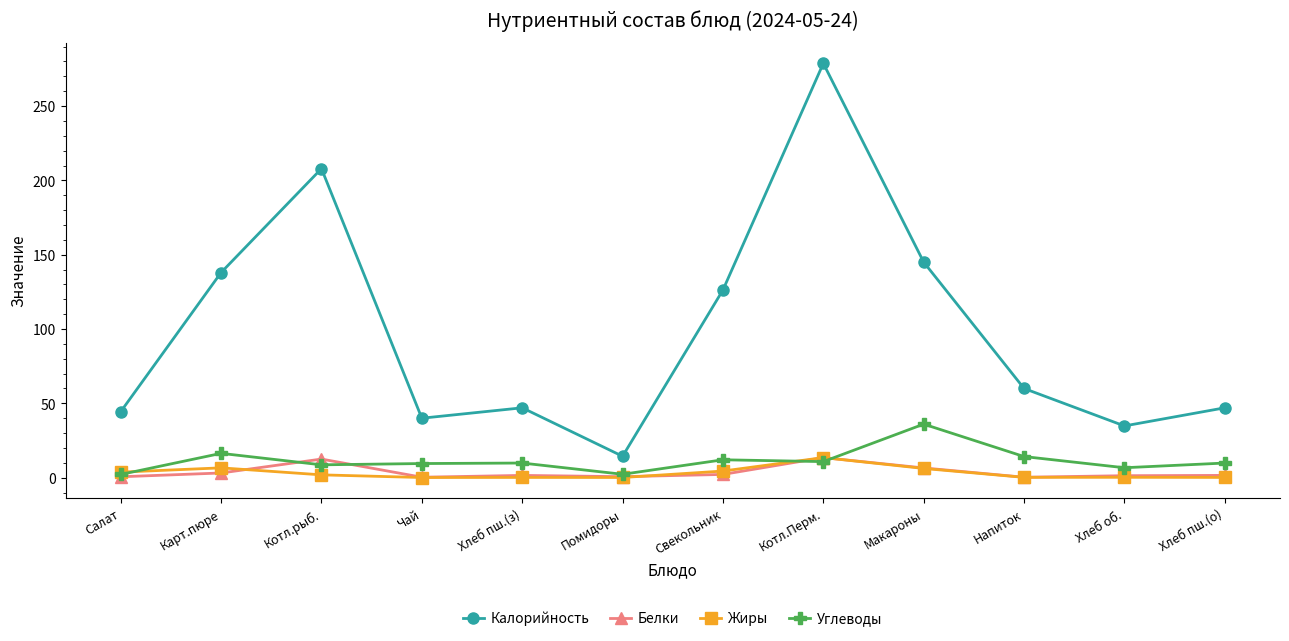

Is the value of Углеводы at Котл.рыб. greater than the value of Белки at Чай?

Yes